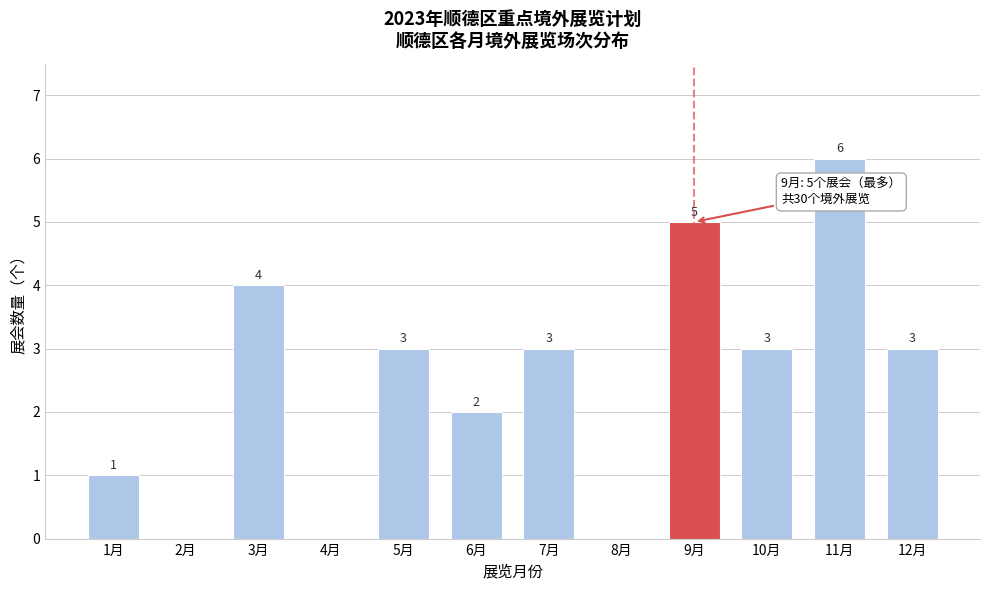

Reading left to right, what are all the values shown in this chart?

1月=1	2月=0	3月=4	4月=0	5月=3	6月=2	7月=3	8月=0	9月=5	10月=3	11月=6	12月=3